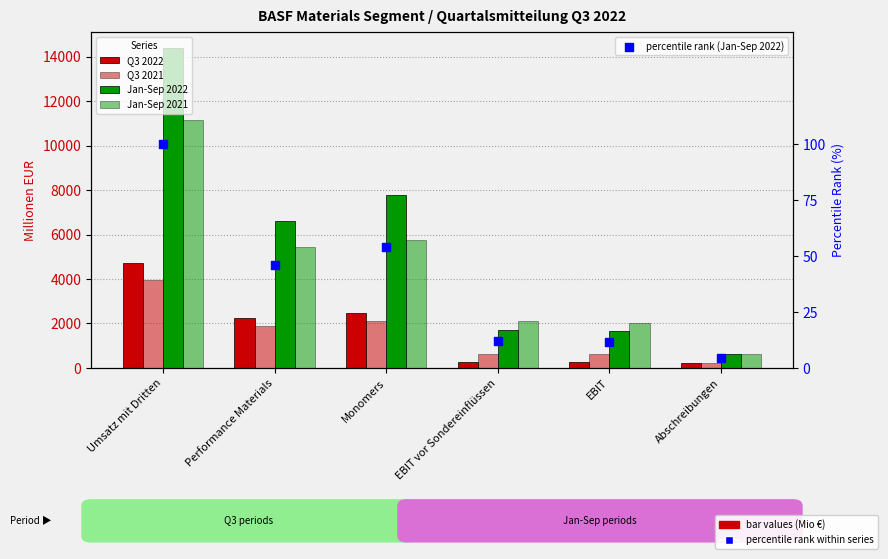

Which series has the largest Y range (max minus min)?

Jan-Sep 2022